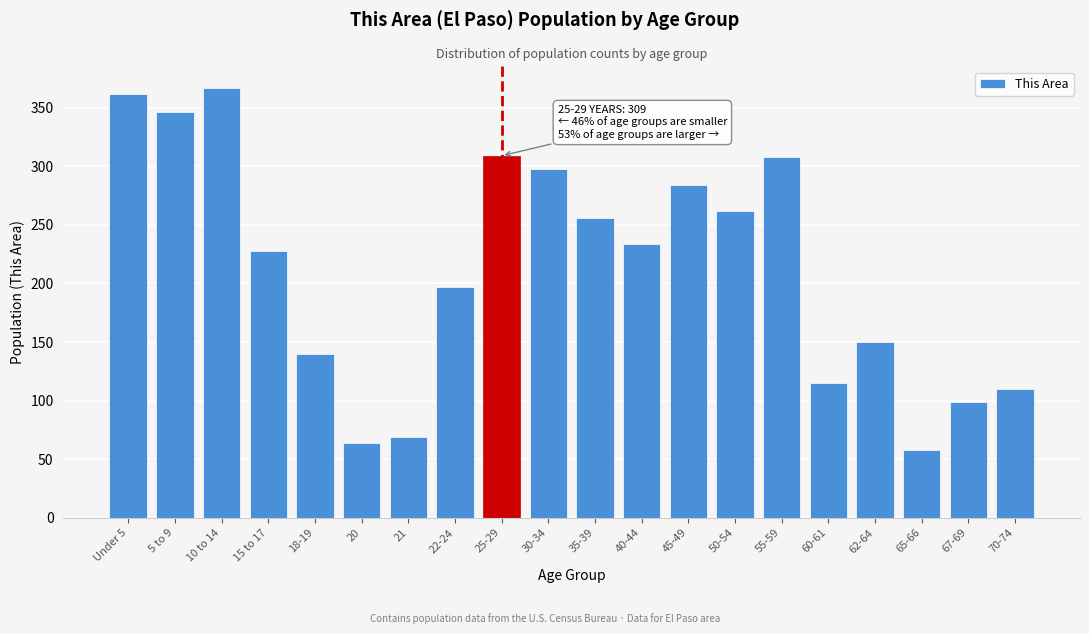

What is the approximate value at 45-49?

284